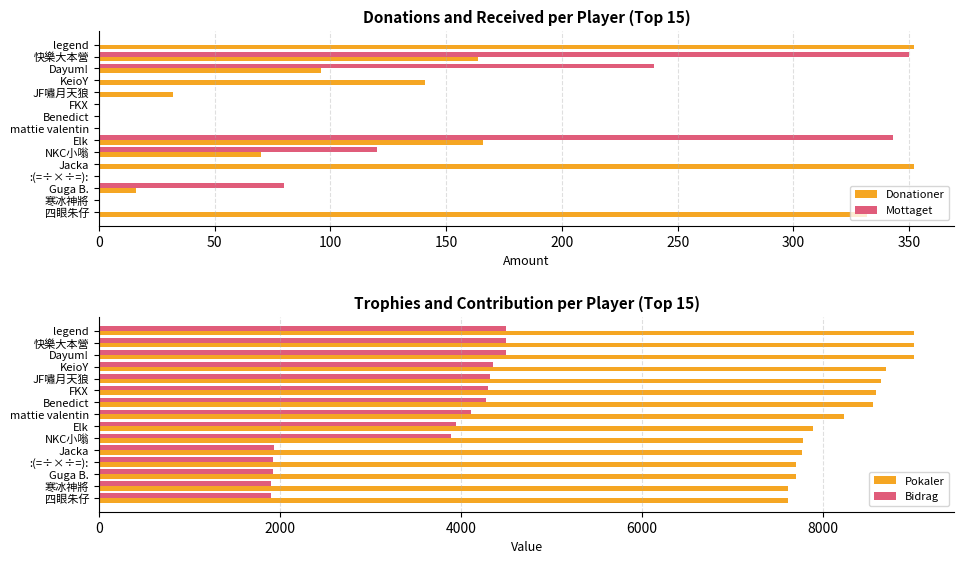

Does the chart contain stacked bars?

No